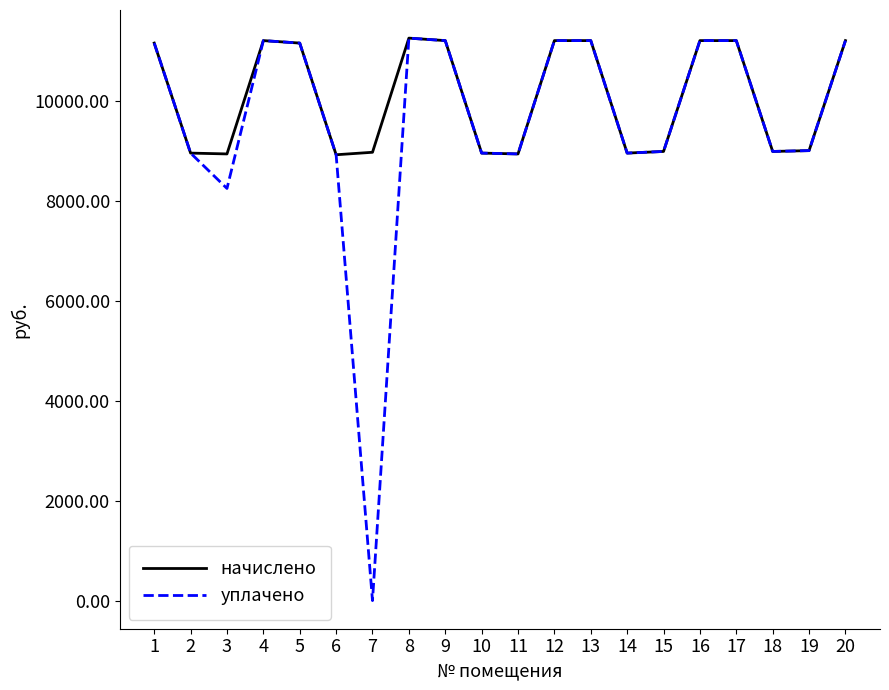

What is the total value across all series at 9?

22422.2